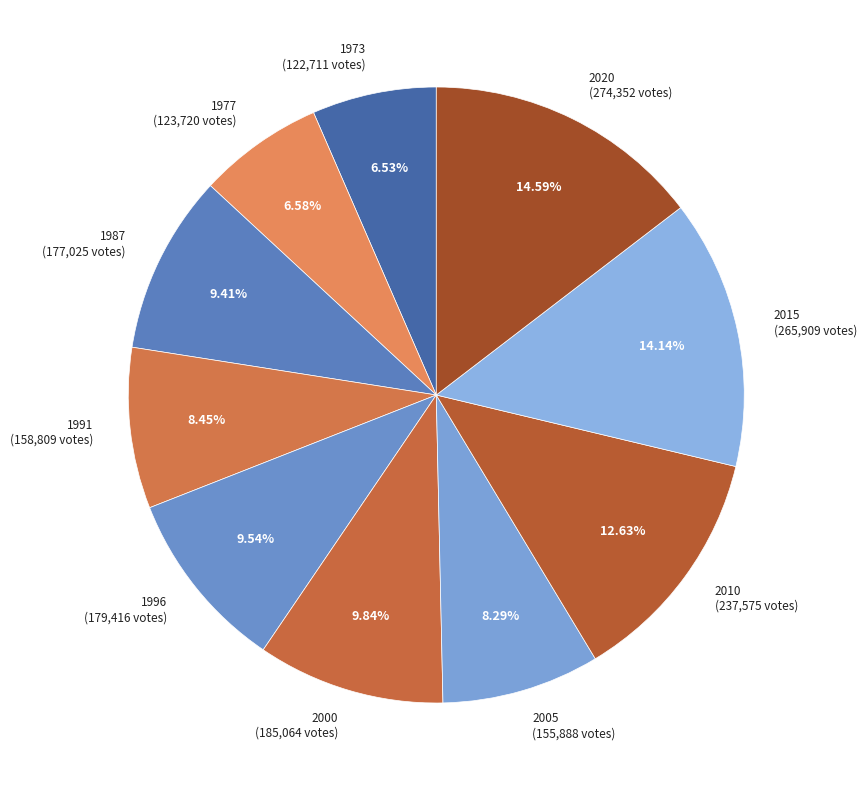

Do 1977 and 1973 together represent more than half of the pie?

No